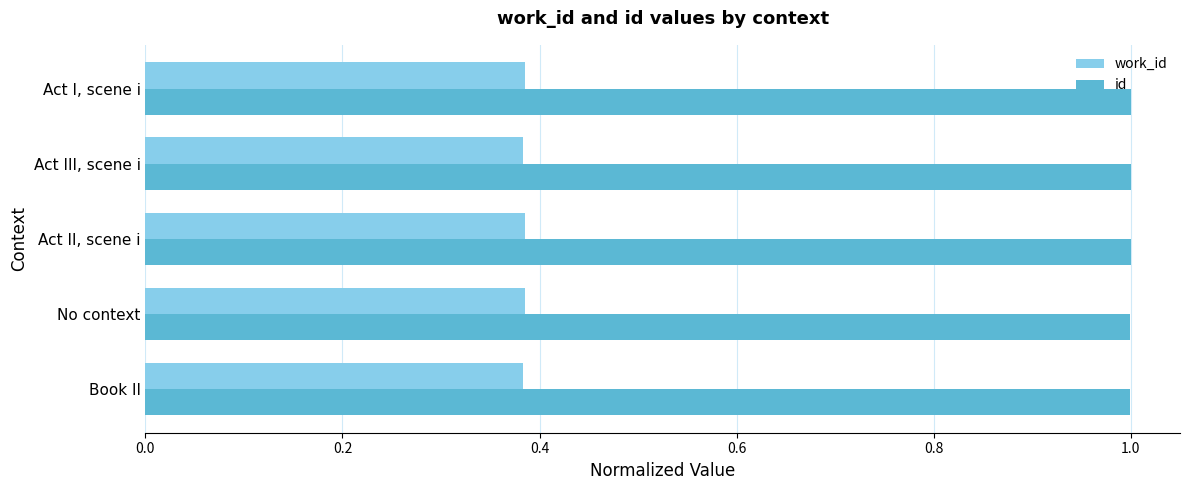

At how many categories does at least one series exceed 0?

5